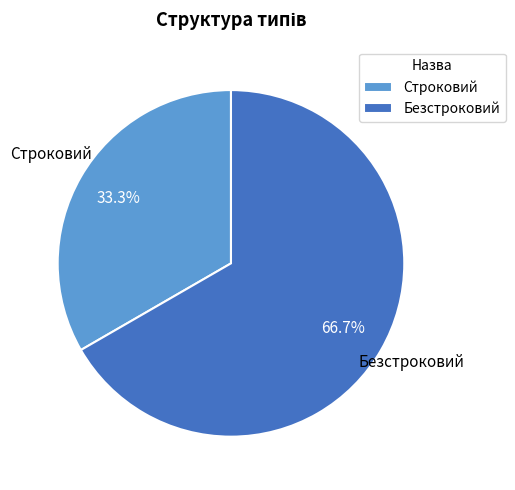

How many slices are in this pie chart?

2